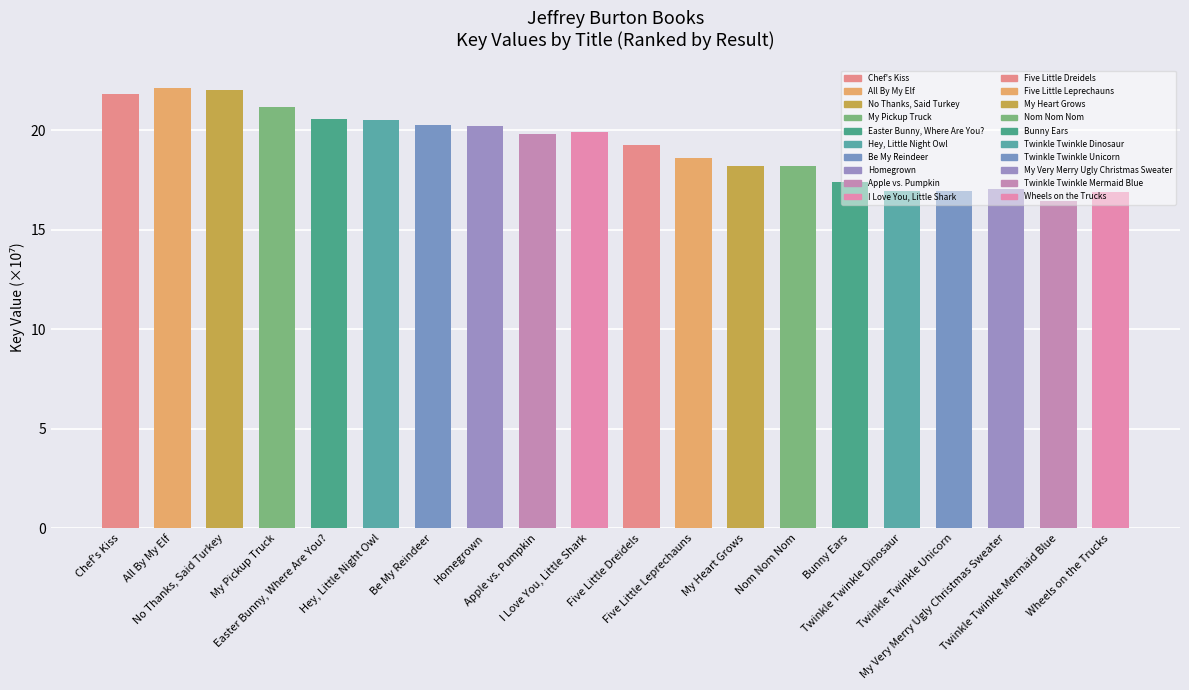

Does the chart contain any negative values?

No